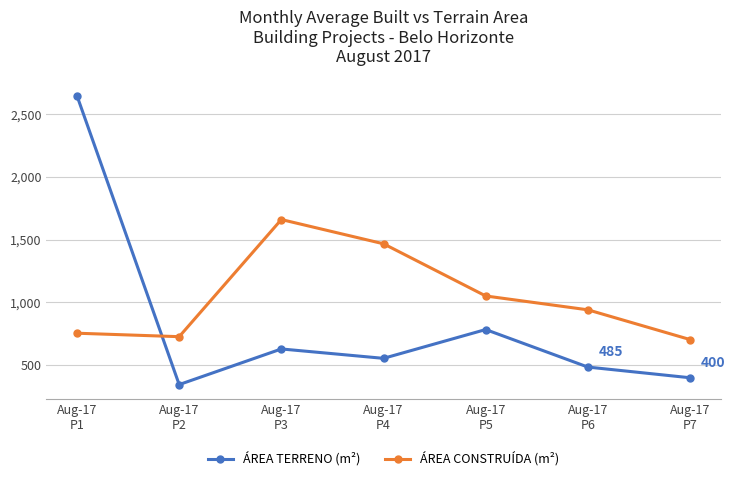

Rank the series by their maximum value, from highest to lowest.

ÁREA TERRENO (m²), ÁREA CONSTRUÍDA (m²)